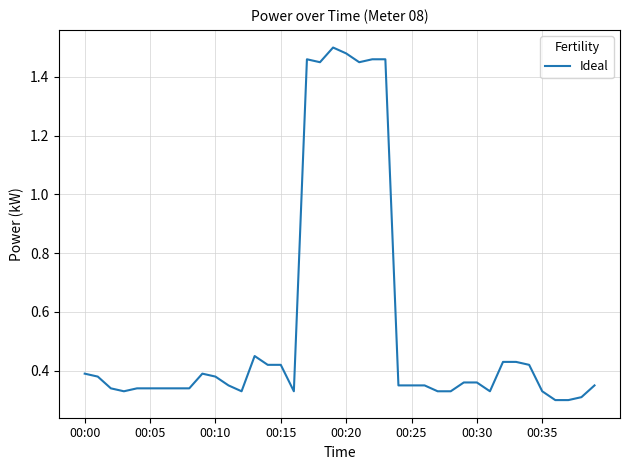

Is it true that the value at 00:20 is 0.7?

False